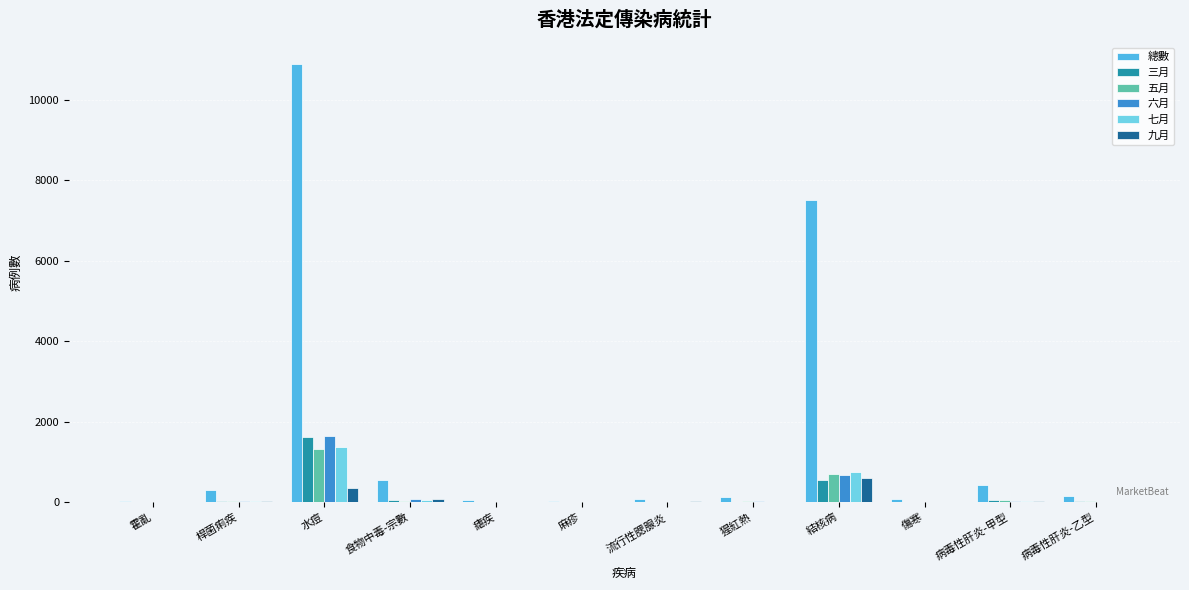

At which label is 總數 closest to 5454?

結核病